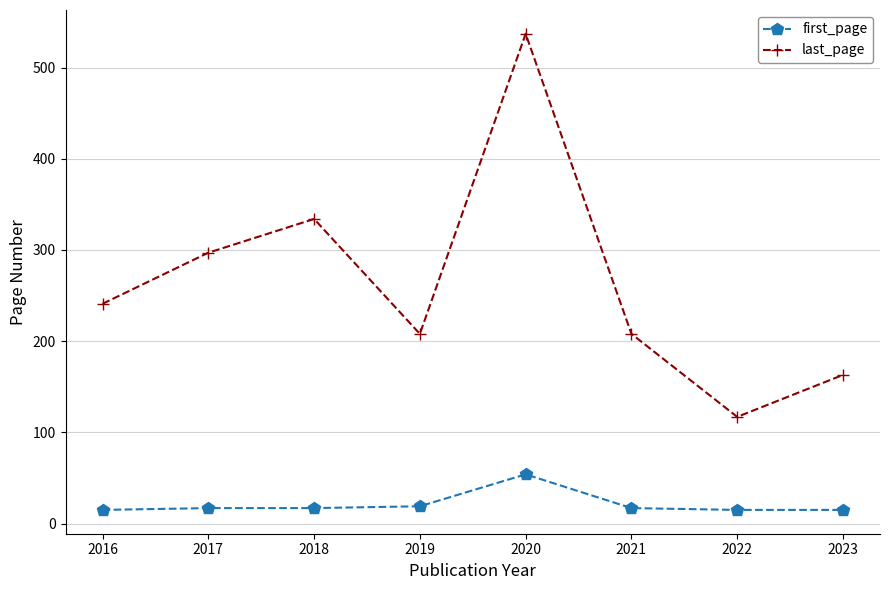

What is the difference between the second highest and second lowest values in the last_page series?

171